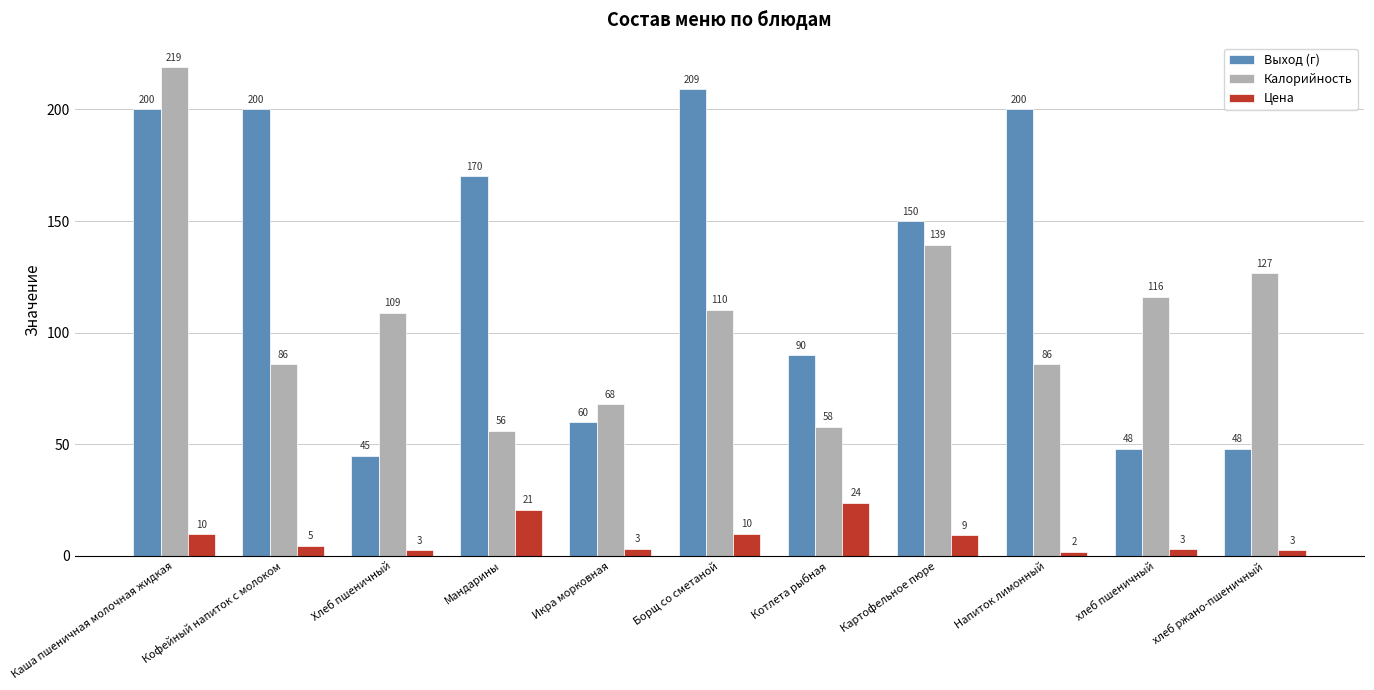

Rank the series by their maximum value, from highest to lowest.

Калорийность, Выход (г), Цена